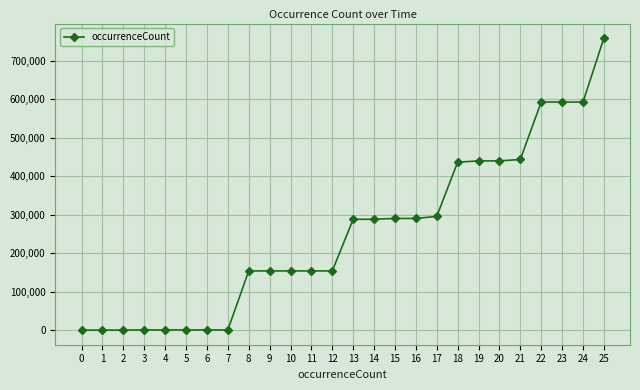

What is the sum of all values?

6526125